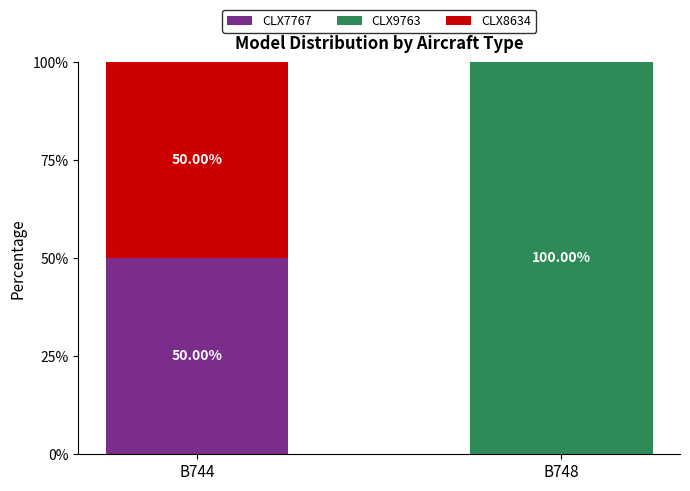

What is the total value across all series at B744?

100